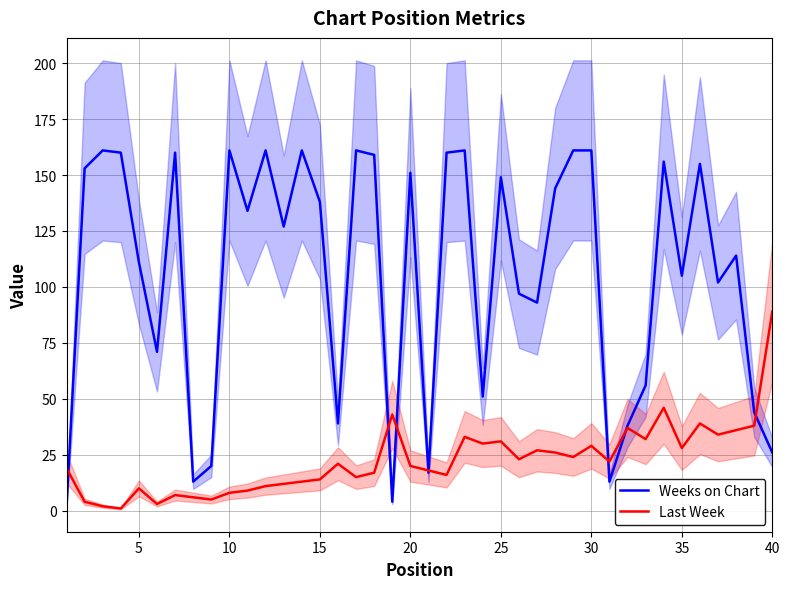

How many lines are shown in the chart?

2